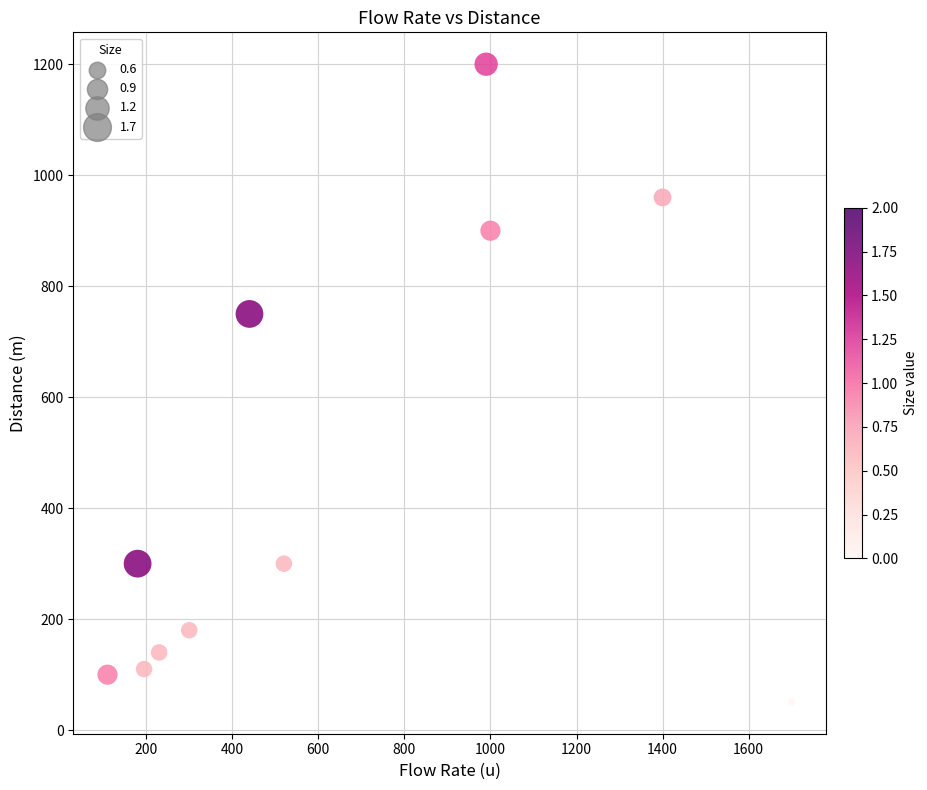

What Y value in the scatter plot is closest to 625?

750